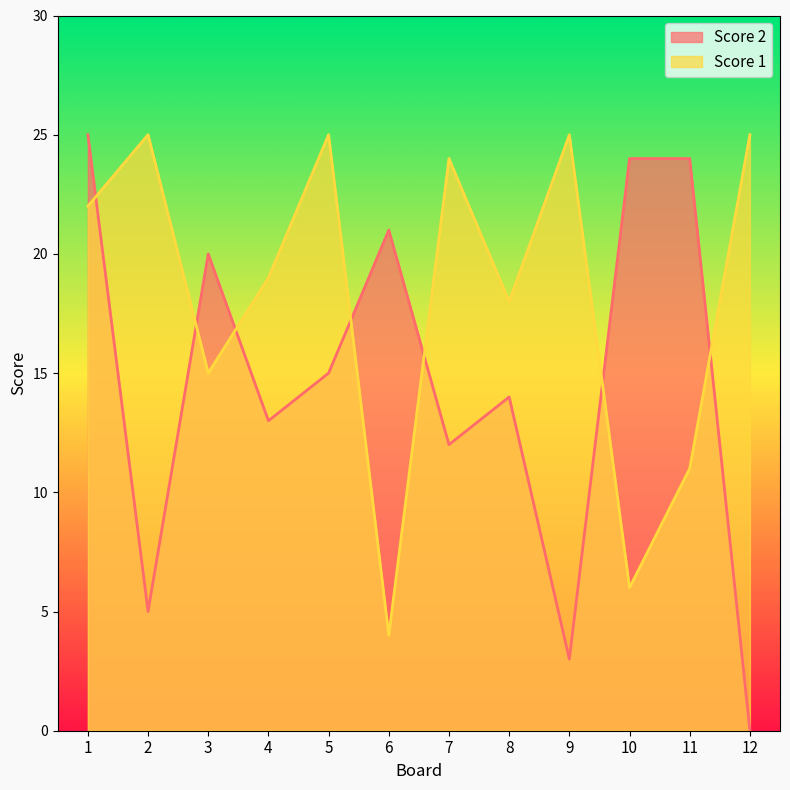

Which label corresponds to the smallest value in the chart?

12